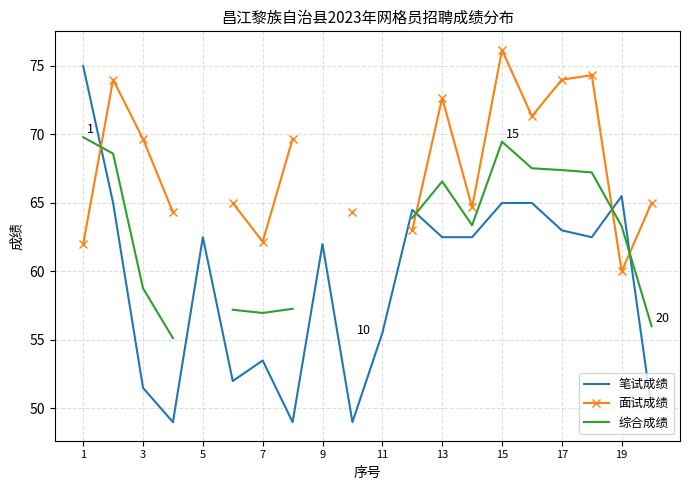

True or false: 综合成绩 and 面试成绩 cross at least once.

True